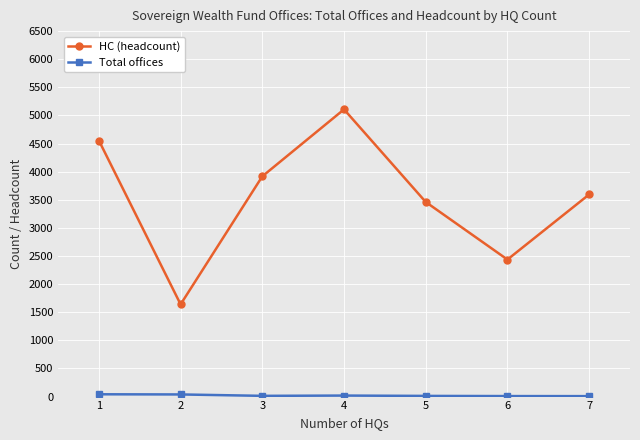

What is the highest value of the HC (headcount) series?

5108